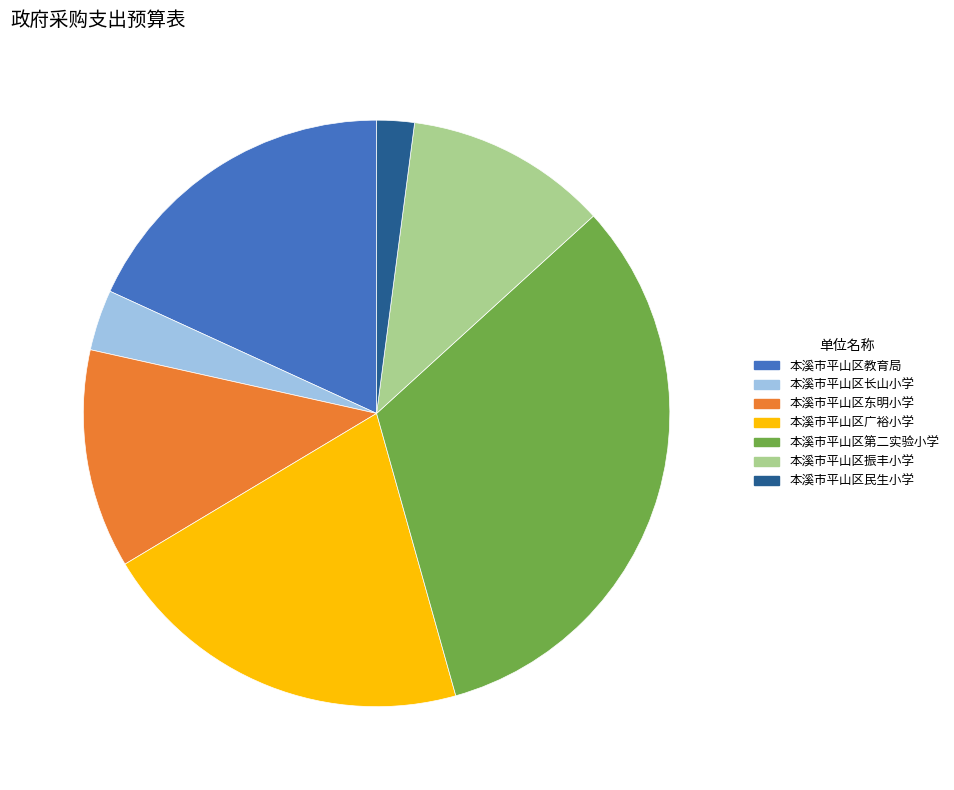

Do 本溪市平山区教育局 and 本溪市平山区振丰小学 together represent more than half of the pie?

No